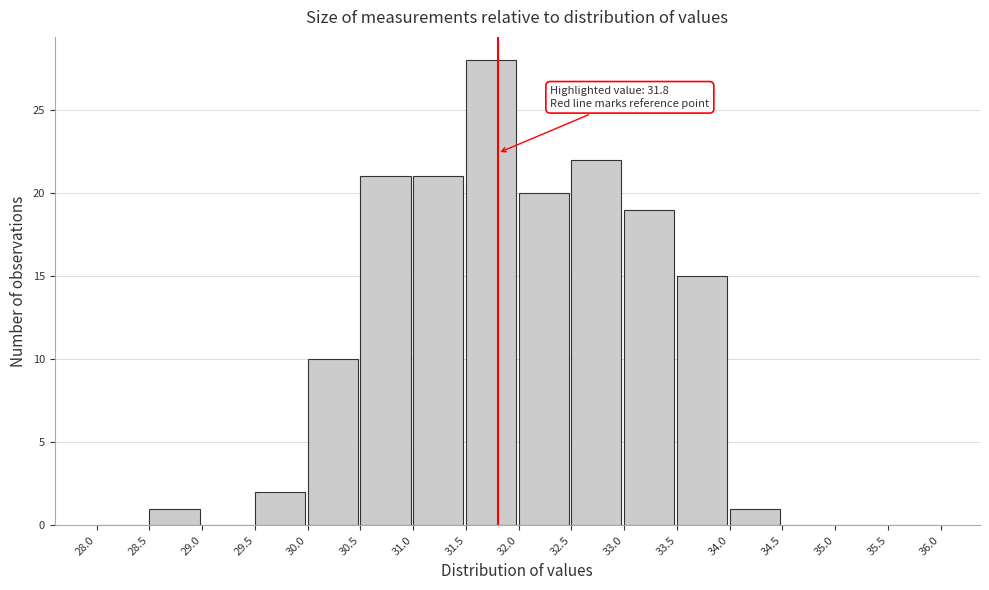

Which range on the x-axis has the tallest bar?

31.5 to 32.0